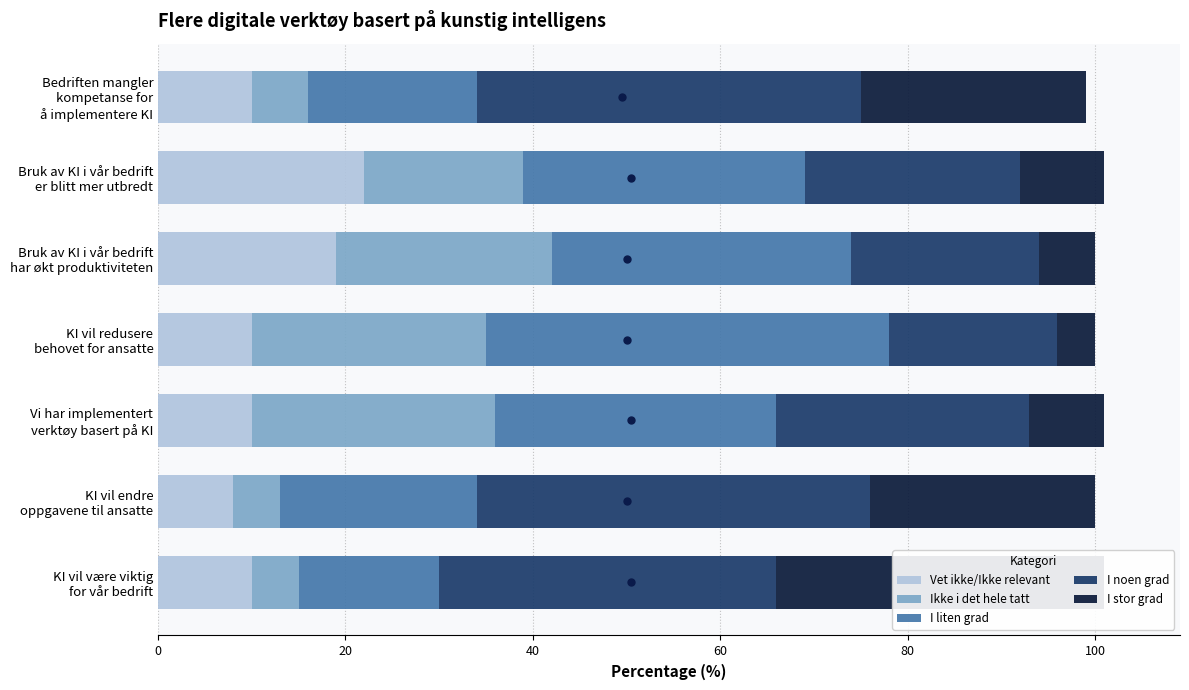

How many bars are there in total?

35